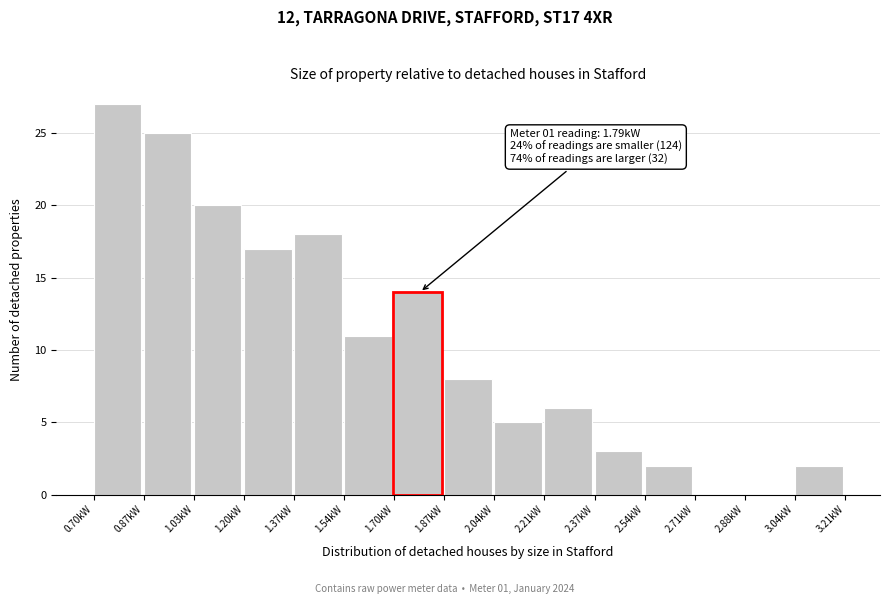

Which range on the x-axis has the tallest bar?

0.70 to 0.86